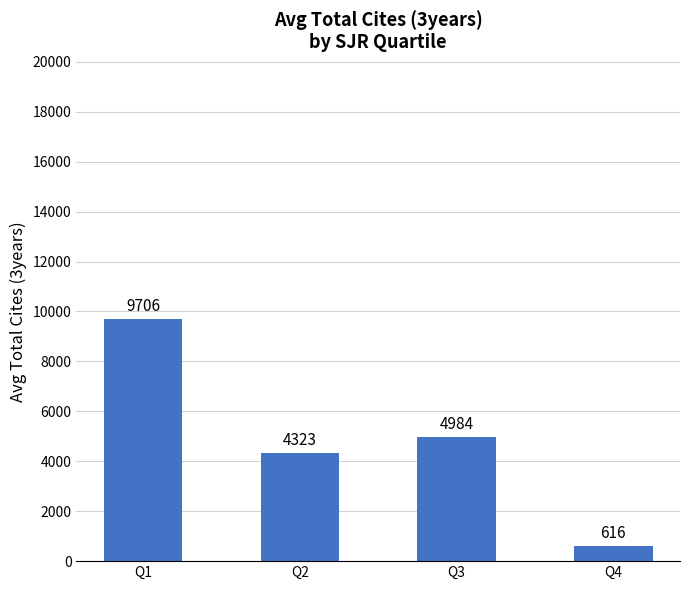

What is the greatest value displayed?

9706